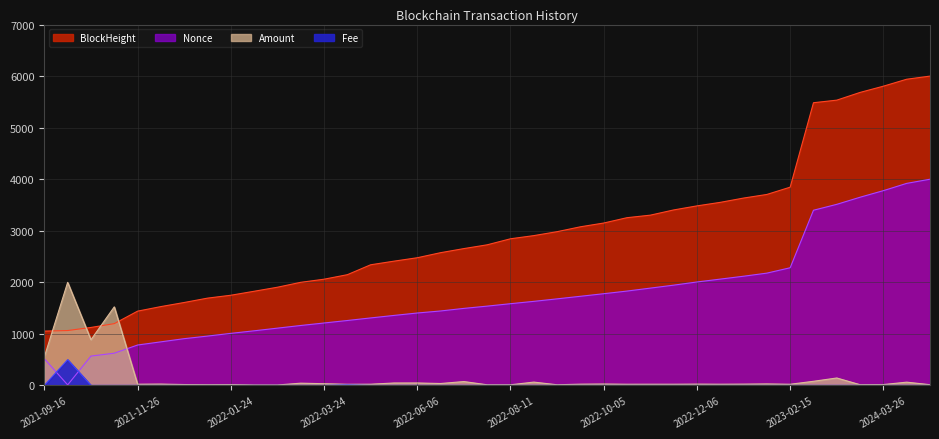

What is the lowest value of the BlockHeight series?

1053.6